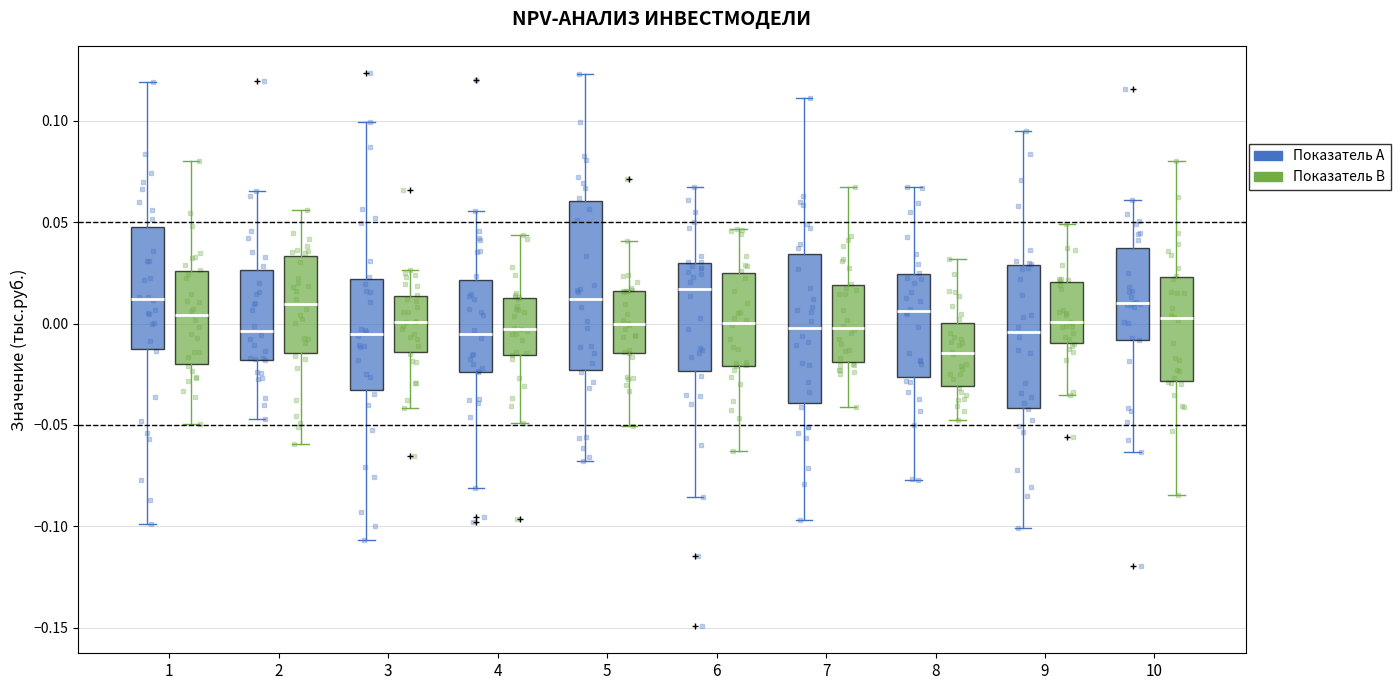

Which box's median line is the lowest?

8 (Показатель B)